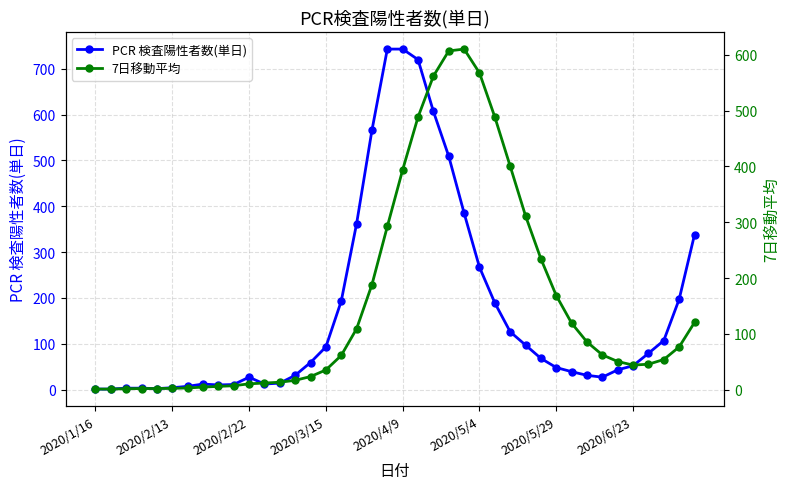

The PCR 検査陽性者数(単日) series shows 87 at 2020/6/23. True or false?

False